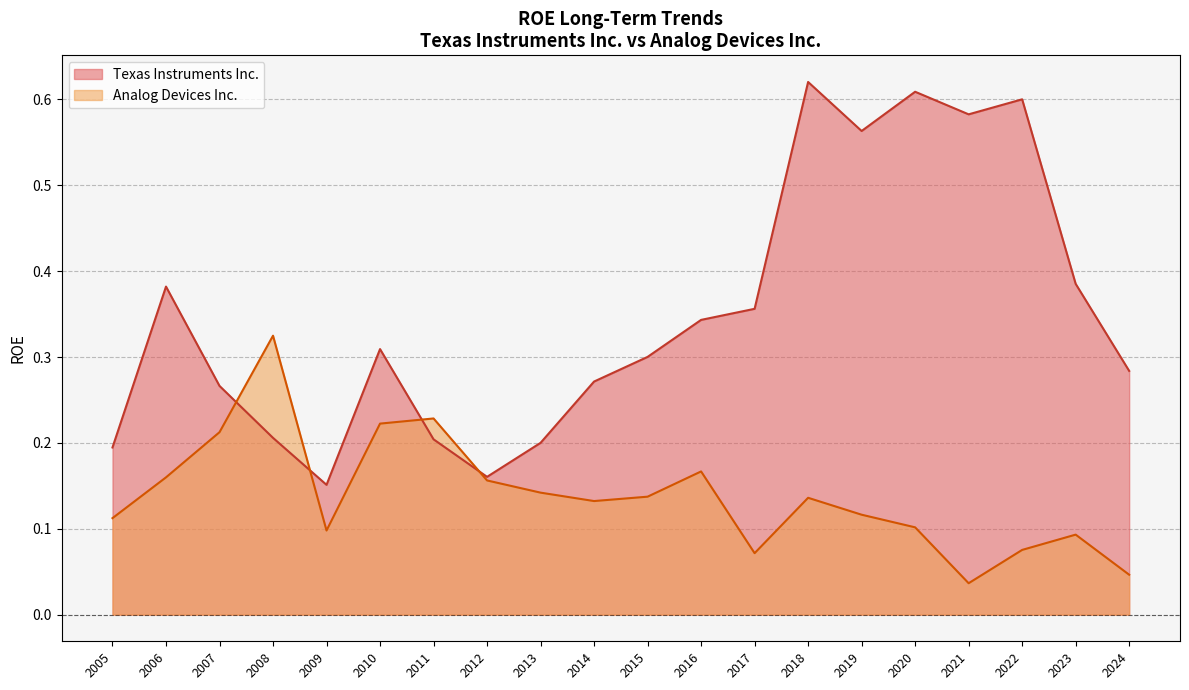

How many Texas Instruments Inc. values are between 0 and 1?

20